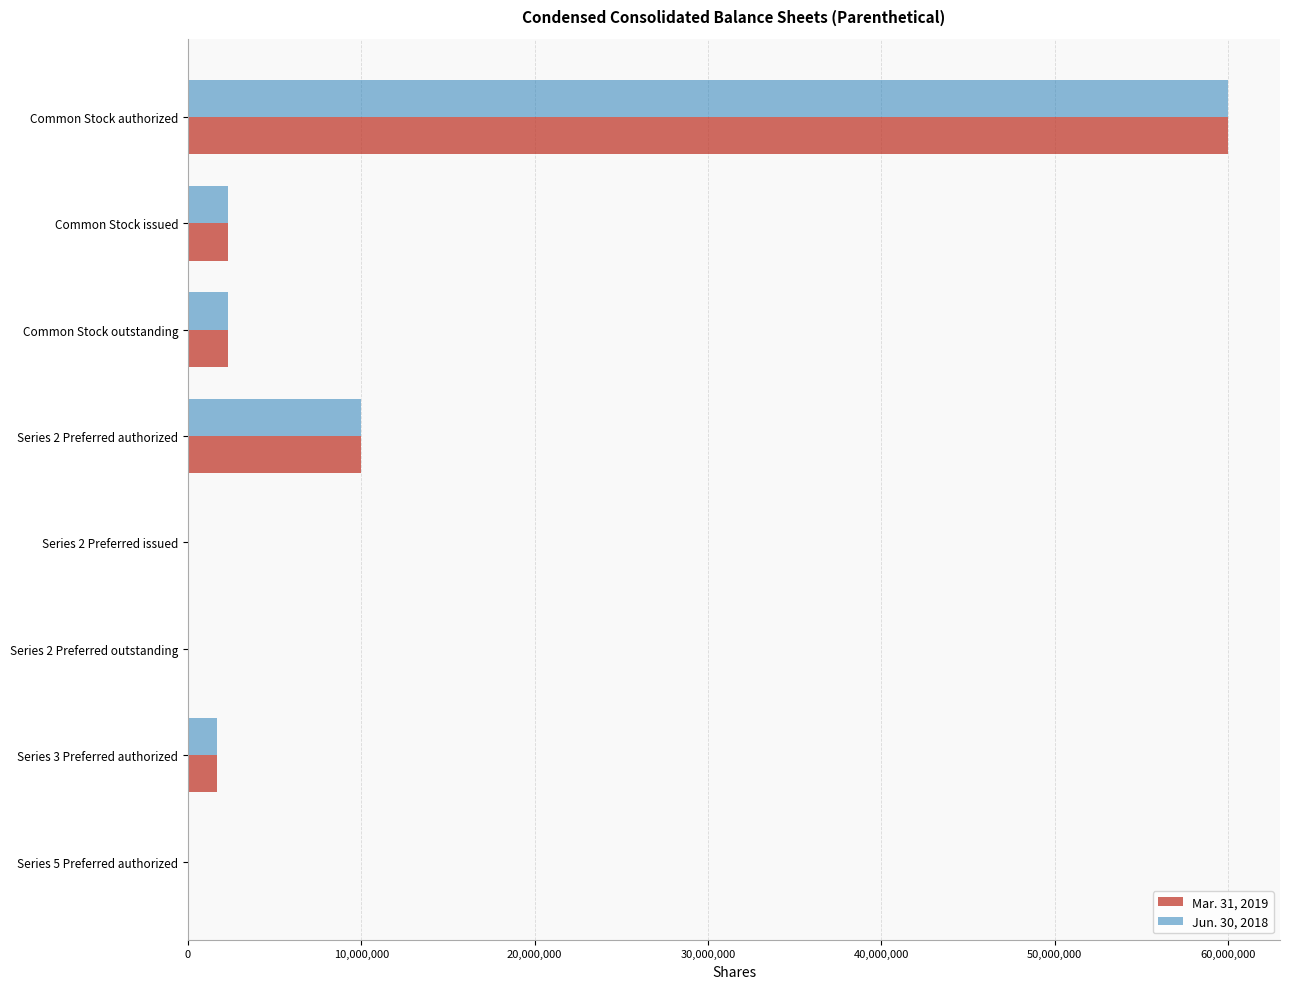

The value of Jun. 30, 2018 at Series 2 Preferred authorized is 4352581. True or false?

False